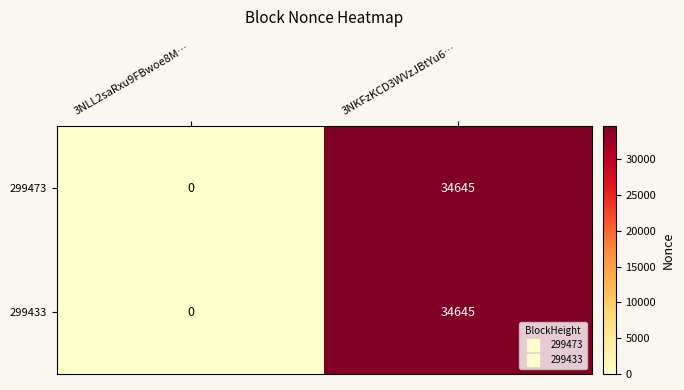

True or false: 299473 has a value of 12815 at 3NKFzKCD3WVzJBtYu6….

False